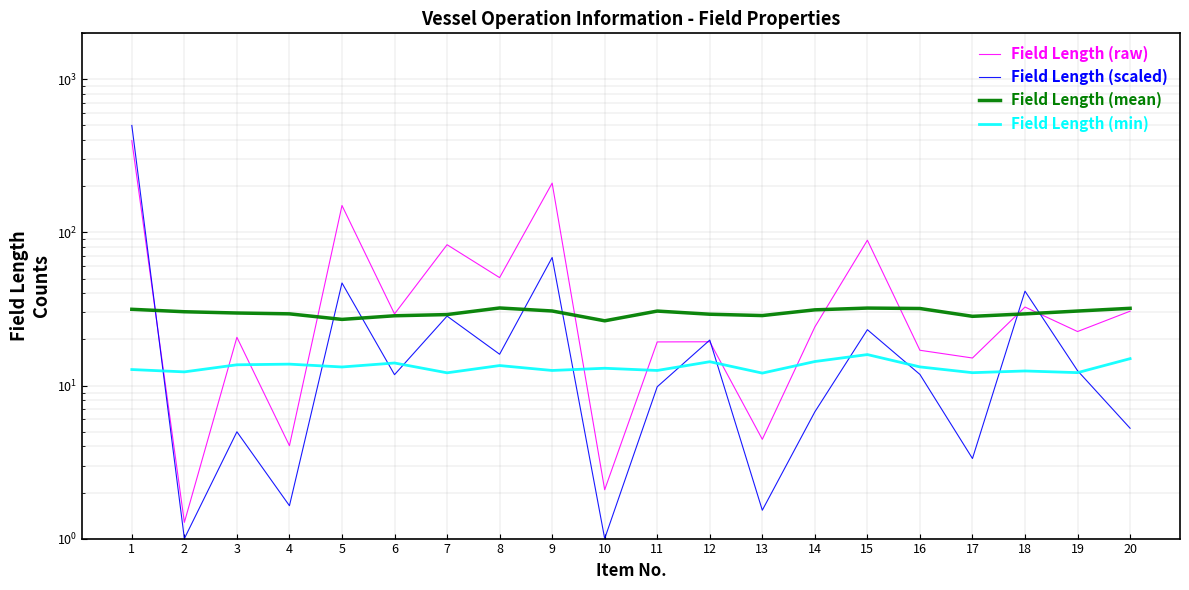

What is the value of the Field Length (scaled) point at the 9th from the left?

68.6